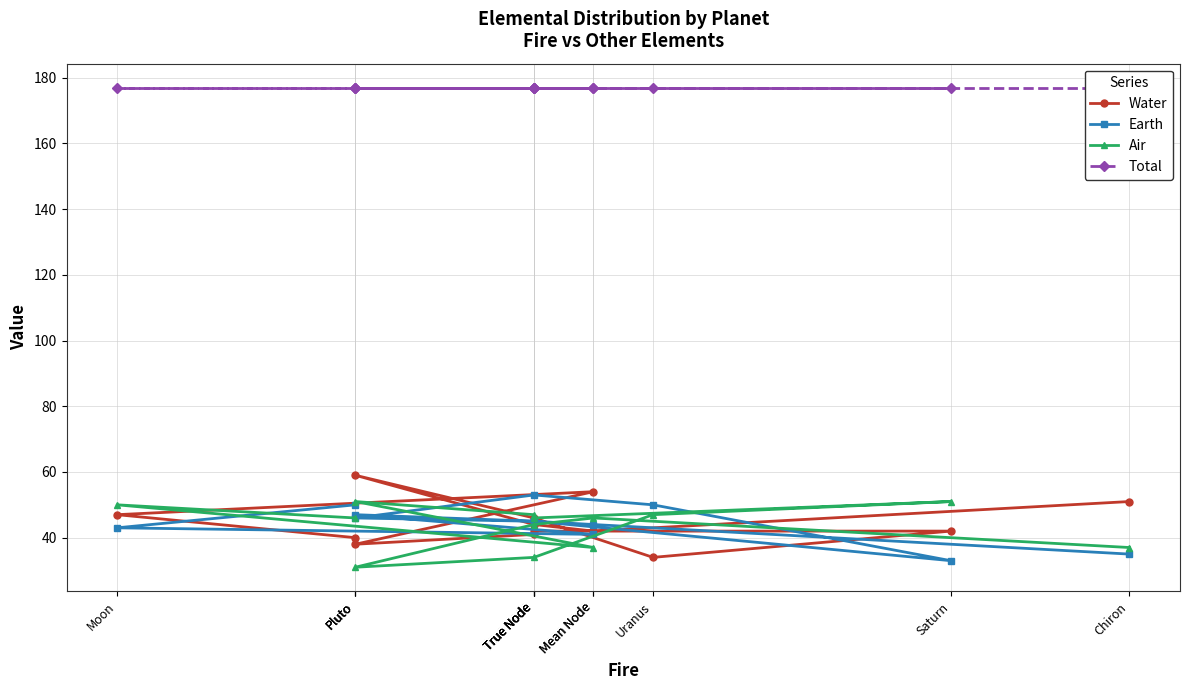

Read the Earth value at Pluto, to the nearest 10.

50